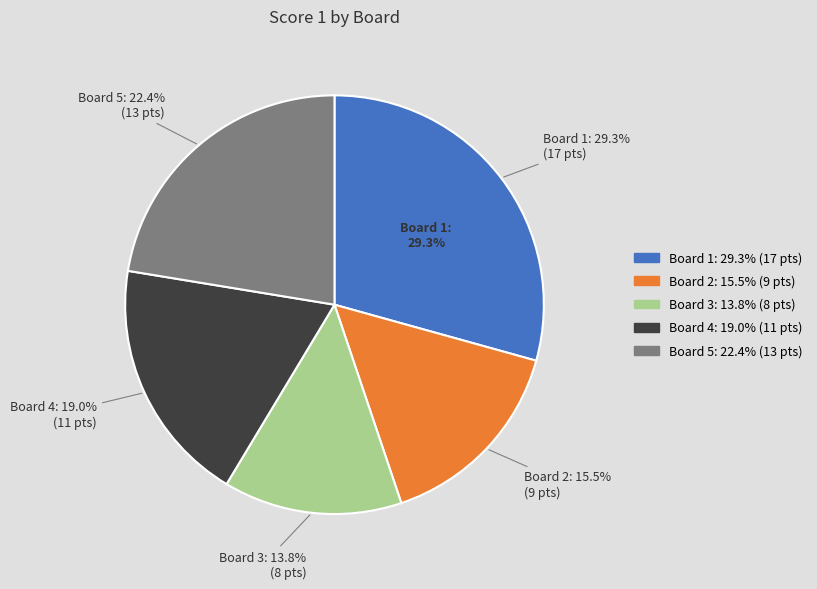

To the nearest percent, what portion does Board 3
(Balicchi Giorgio) represent?

14%